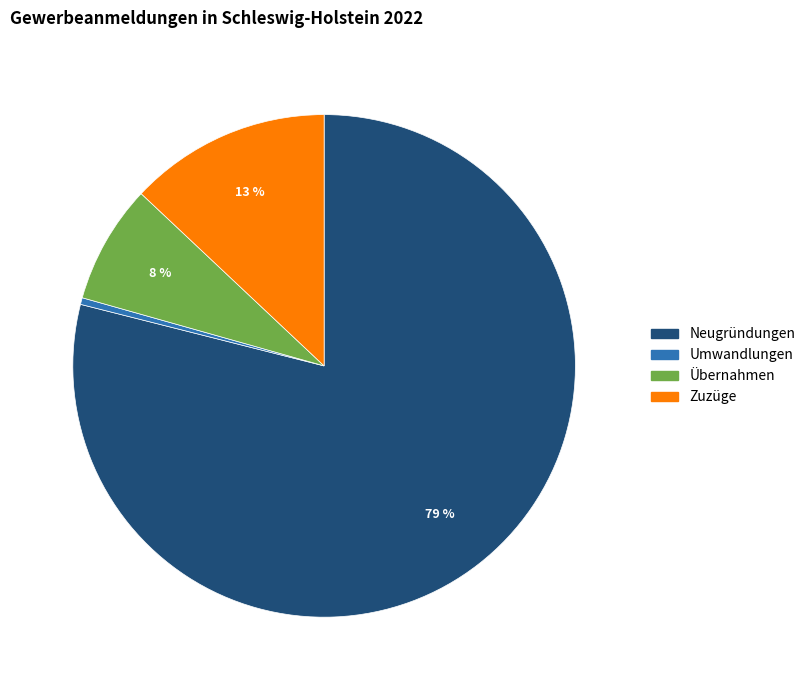

Is the sum of Umwandlungen and Übernahmen greater than half?

No